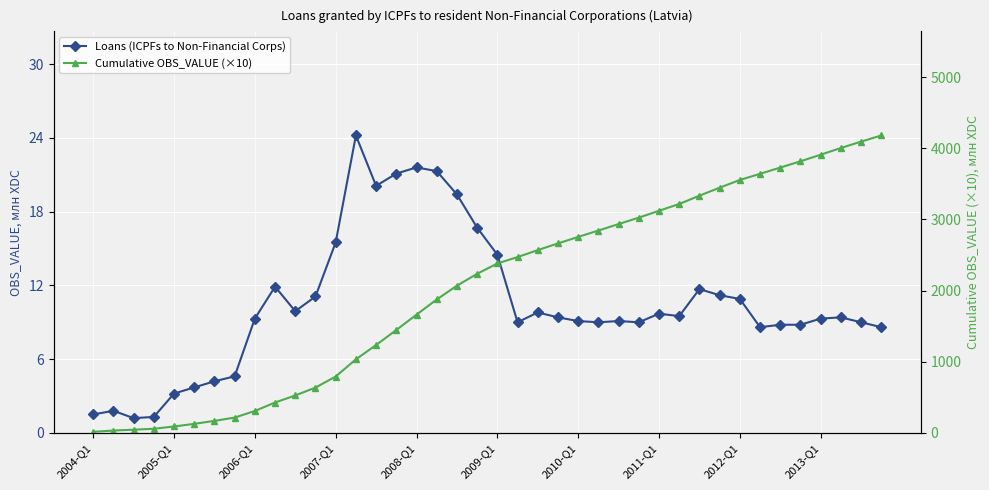

Is it true that Loans (ICPFs to Non-Financial Corps) equals 6.5 at 2011-Q1?

False